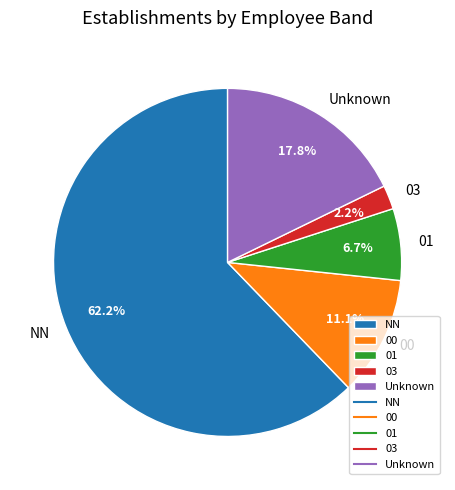

Between 00 and 01, which is larger?

00